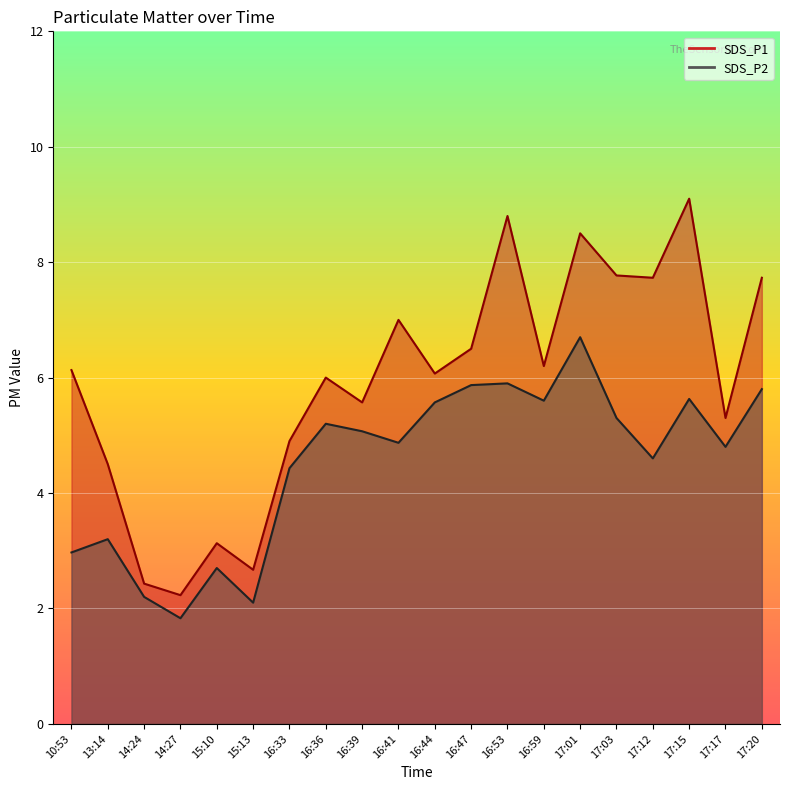

Which series has the largest range (max minus min)?

SDS_P1